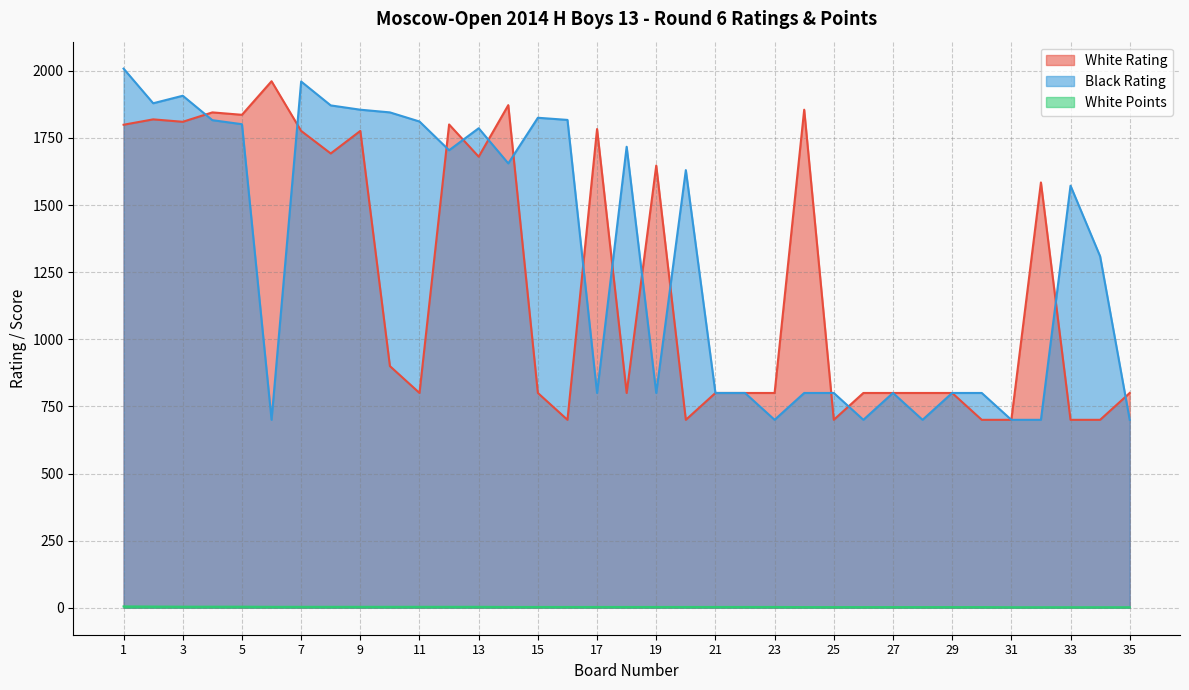

Reading right to left, extract all data points from this chart.

White Rating: 35=800.0	34=700.0	33=700.0	32=1584.0	31=700.0	30=700.0	29=800.0	28=800.0	27=800.0	26=800.0	25=700.0	24=1855.0	23=800.0	22=800.0	21=800.0	20=700.0	19=1647.0	18=800.0	17=1783.0	16=700.0	15=800.0	14=1872.0	13=1680.0	12=1800.0	11=800.0	10=900.0	9=1776.0	8=1692.0	7=1776.0	6=1961.0	5=1836.0	4=1845.0	3=1810.0	2=1819.0	1=1799.0
Black Rating: 35=700.0	34=1309.0	33=1572.0	32=700.0	31=700.0	30=800.0	29=800.0	28=700.0	27=800.0	26=700.0	25=800.0	24=800.0	23=700.0	22=800.0	21=800.0	20=1630.0	19=800.0	18=1717.0	17=800.0	16=1817.0	15=1825.0	14=1655.0	13=1786.0	12=1704.0	11=1811.0	10=1845.0	9=1855.0	8=1871.0	7=1960.0	6=700.0	5=1801.0	4=1816.0	3=1907.0	2=1879.0	1=2008.0
White Points: 35=2.0	34=2.0	33=2.0	32=2.0	31=2.0	30=2.5	29=2.5	28=2.5	27=2.5	26=2.5	25=2.5	24=2.5	23=3.0	22=3.0	21=3.0	20=3.0	19=3.0	18=3.0	17=3.0	16=3.0	15=3.0	14=3.0	13=3.5	12=3.5	11=3.5	10=3.5	9=3.5	8=3.5	7=3.5	6=3.5	5=4.0	4=4.0	3=4.0	2=4.5	1=5.0